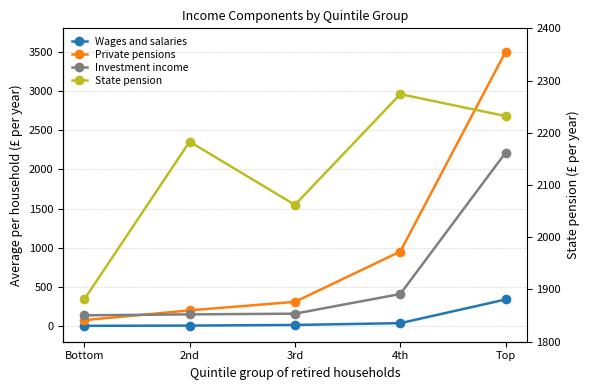

What position from the right is Bottom?

5